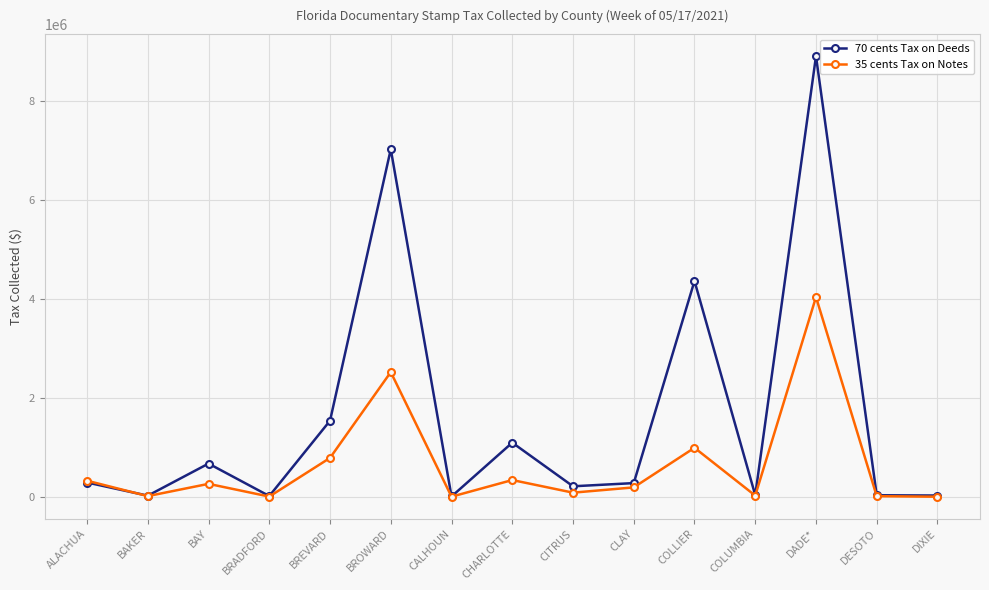

Does the chart display data point markers on the line(s)?

Yes